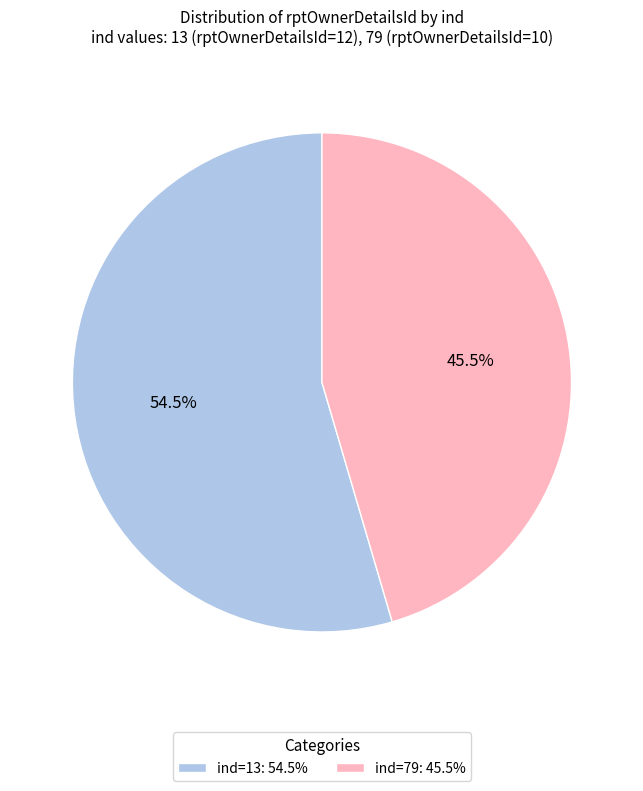

Which has a higher value, ind=79: 45.5% or ind=13: 54.5%?

ind=13: 54.5%